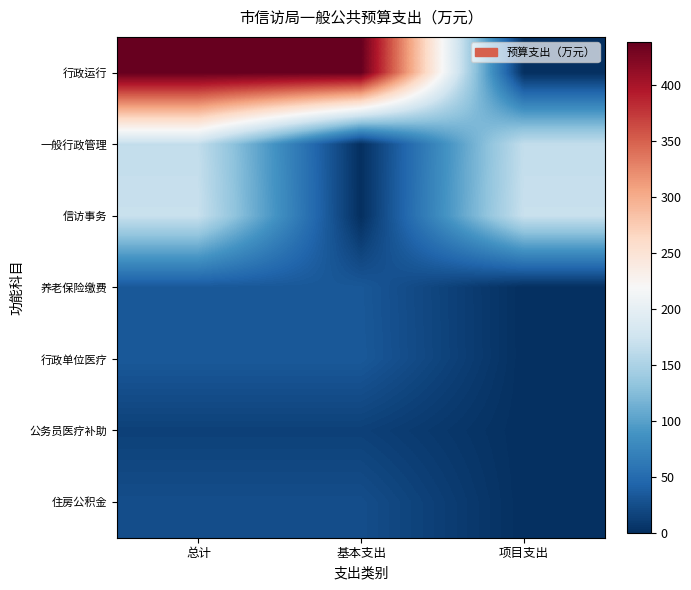

Reading left to right, what are all the values shown in this chart?

行政运行: 总计=438.3	基本支出=438.3	项目支出=0.0
一般行政管理: 总计=166.0	基本支出=0.0	项目支出=166.0
信访事务: 总计=170.0	基本支出=0.0	项目支出=170.0
养老保险缴费: 总计=33.1	基本支出=33.1	项目支出=0.0
行政单位医疗: 总计=33.8	基本支出=33.8	项目支出=0.0
公务员医疗补助: 总计=14.5	基本支出=14.5	项目支出=0.0
住房公积金: 总计=24.9	基本支出=24.9	项目支出=0.0